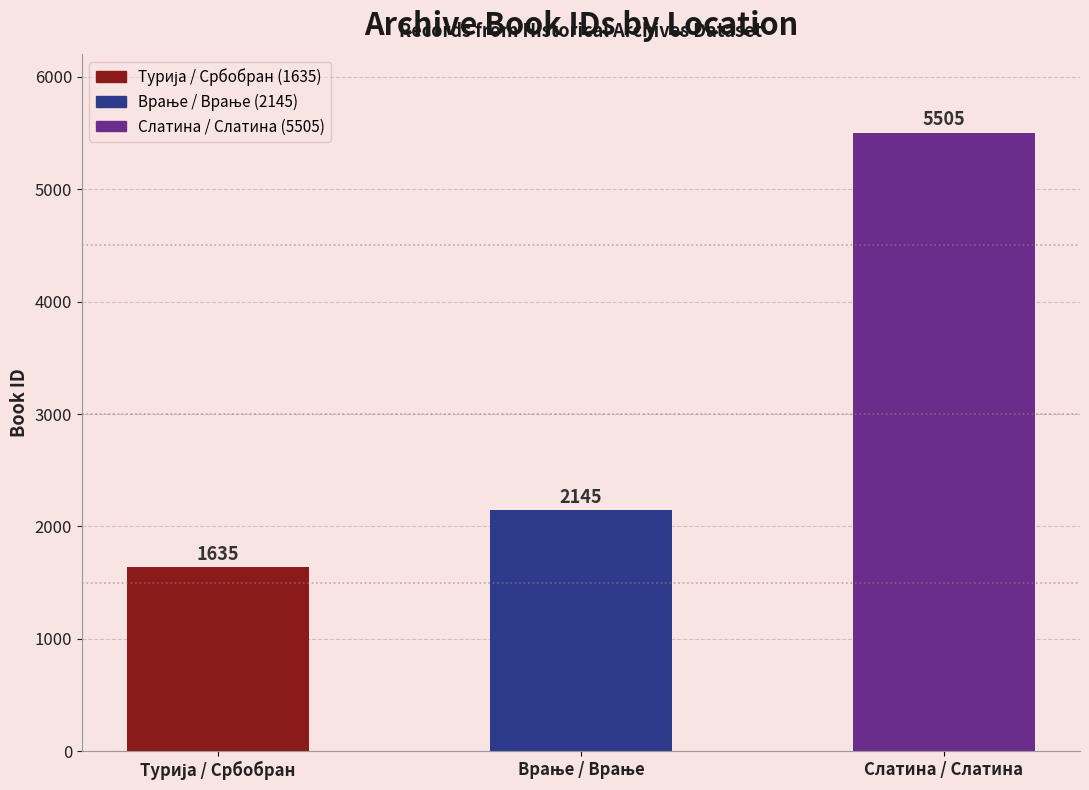

What is the value of the 2nd bar from the left?

2145